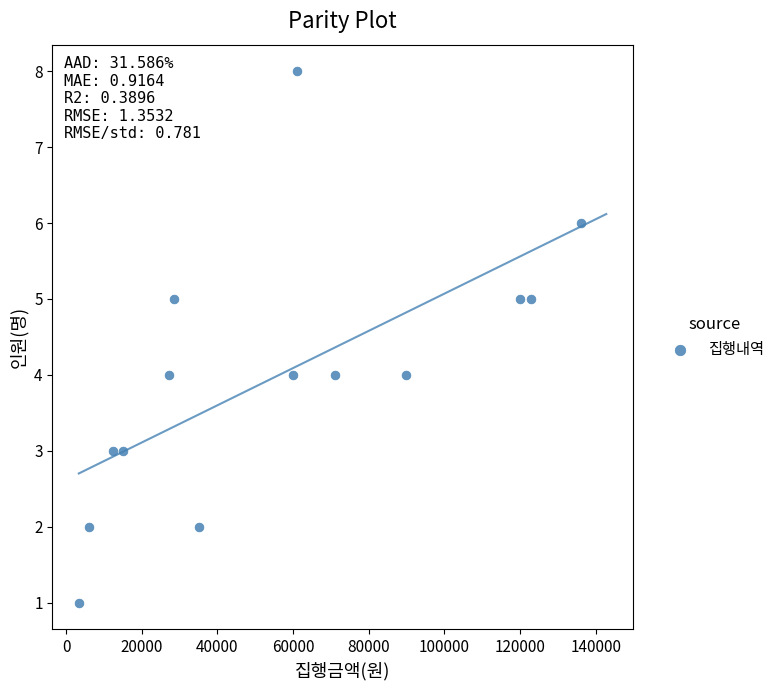

What is the range of Y values (max minus min)?

7